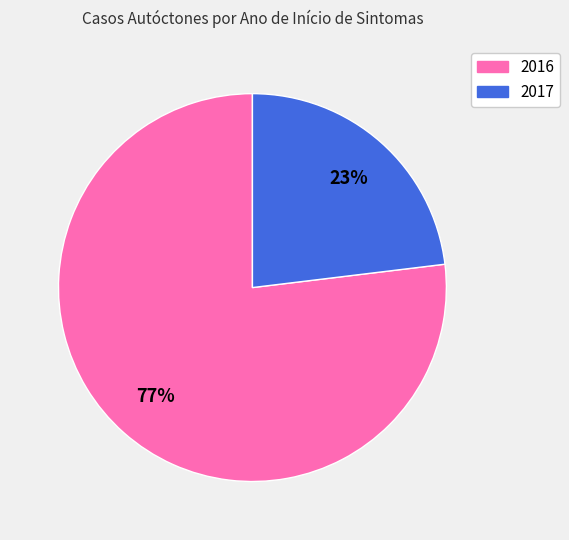

Which category has the smallest portion of the pie?

2017